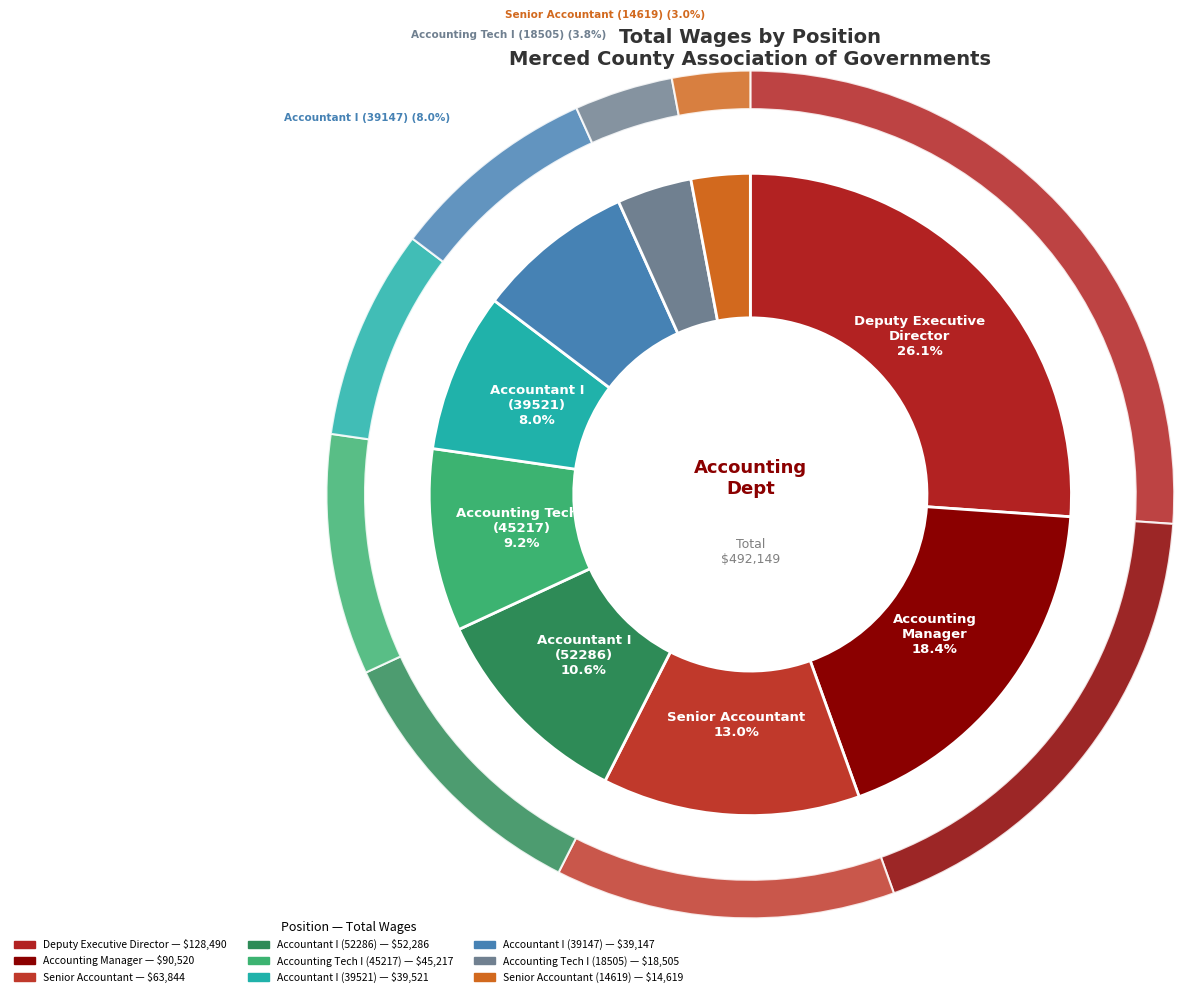

To the nearest percent, what is the difference between the largest and smallest slice percentages?

23%